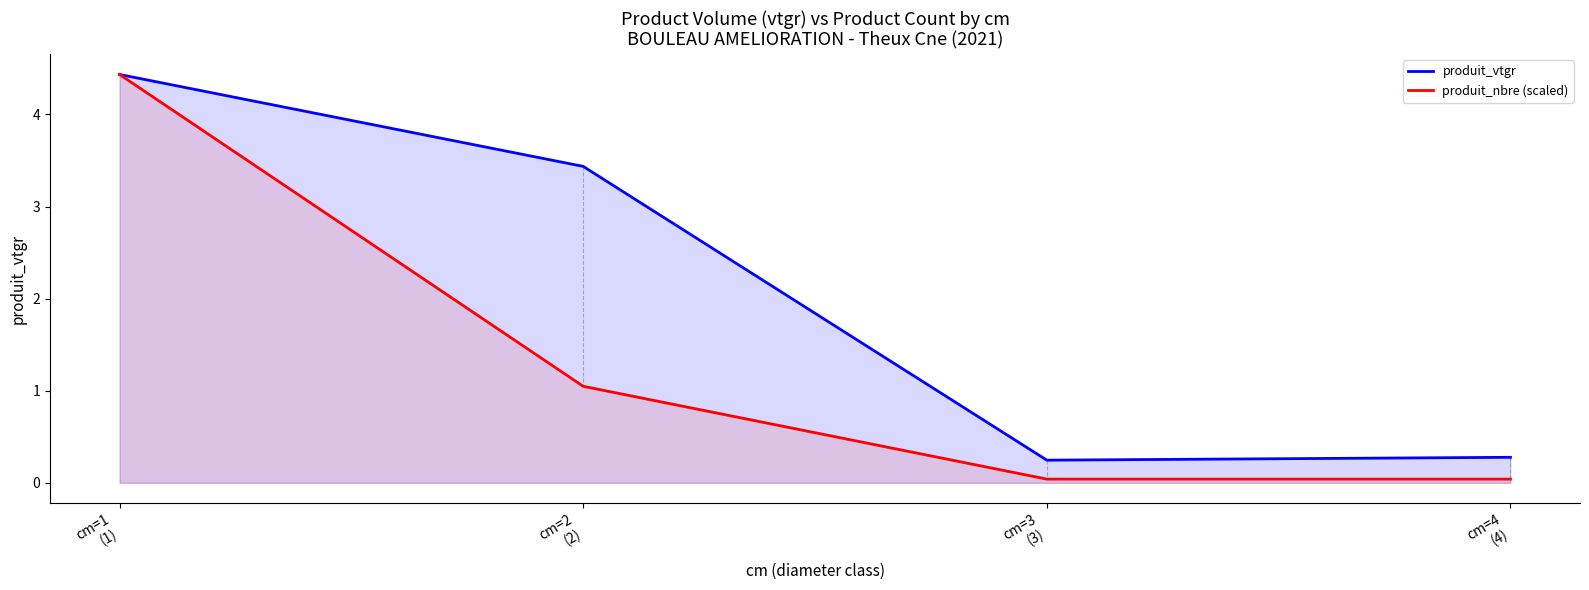

True or false: produit_vtgr and produit_nbre (scaled) intersect in this chart.

False